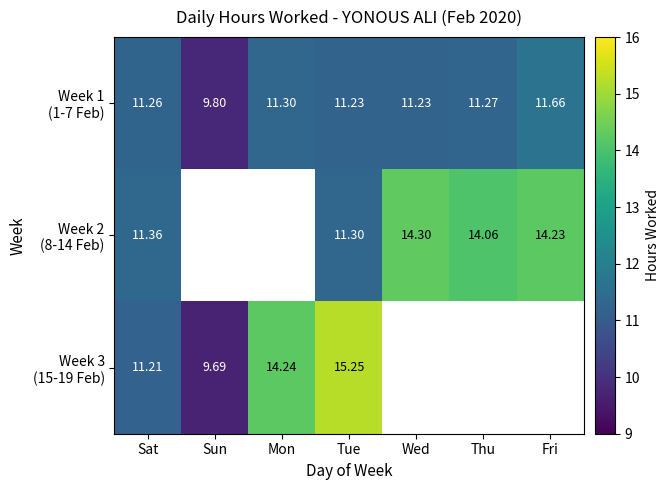

Is the value of Week 1 (1-7 Feb) at Fri greater than the value of Week 3 (15-19 Feb) at Mon?

No